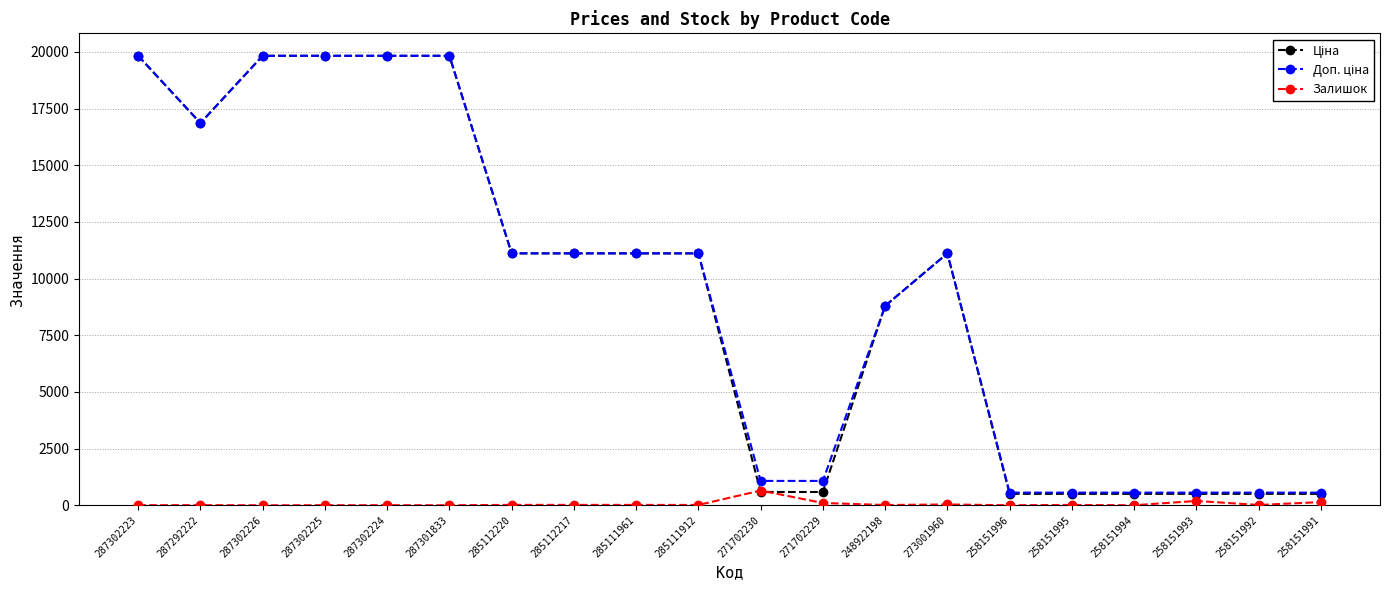

How many data points does each series have?

20